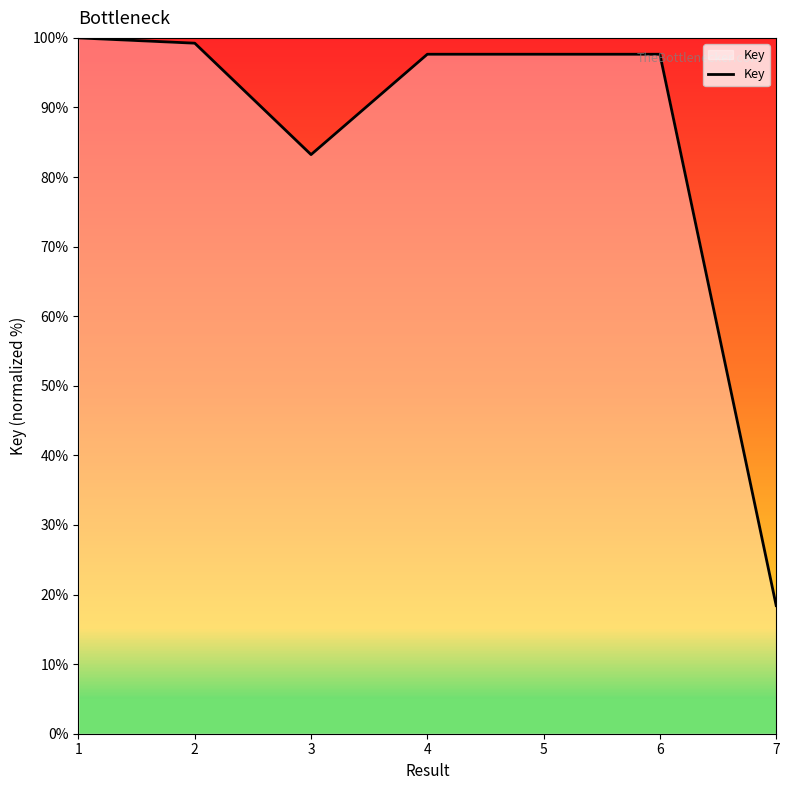

How many lines are shown in the chart?

1